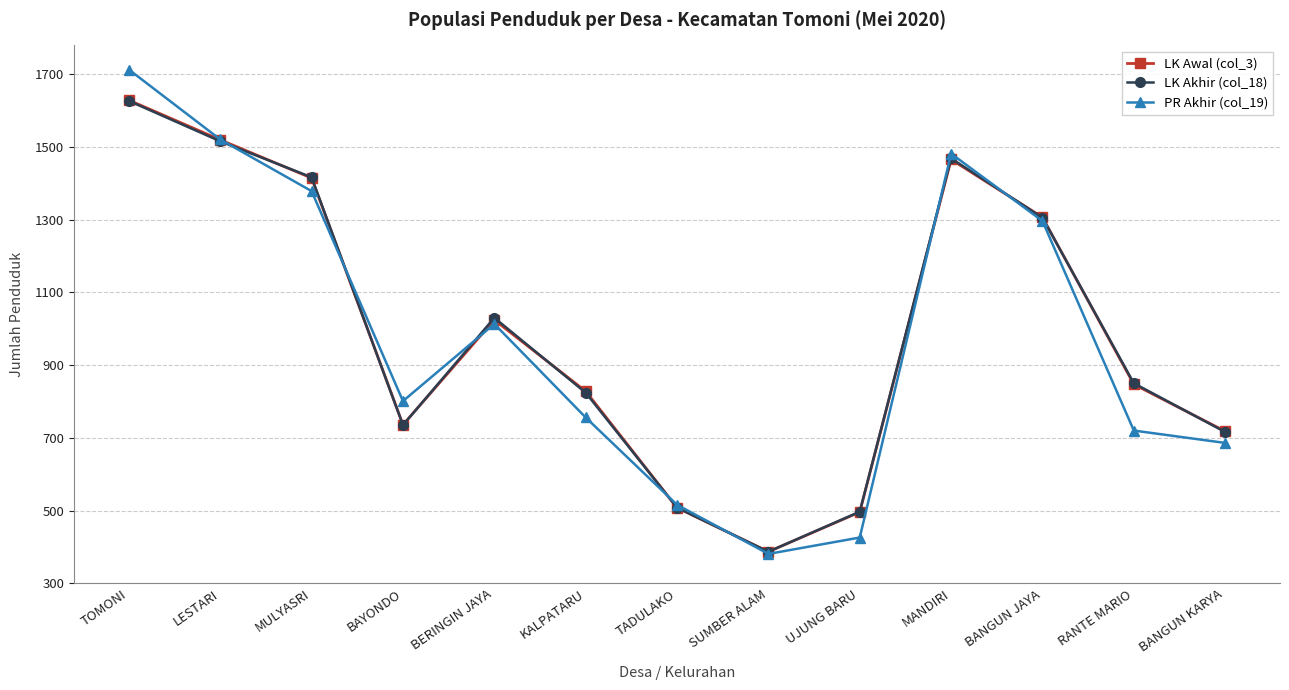

Reading left to right, transcribe all the data shown in this chart.

LK Awal (col_3): 1628	1519	1414	736	1024	828	508	387	496	1465	1306	847	718
LK Akhir (col_18): 1626	1515	1416	735	1030	824	508	387	497	1468	1305	850	716
PR Akhir (col_19): 1712	1520	1378	801	1013	756	516	381	426	1481	1296	720	686